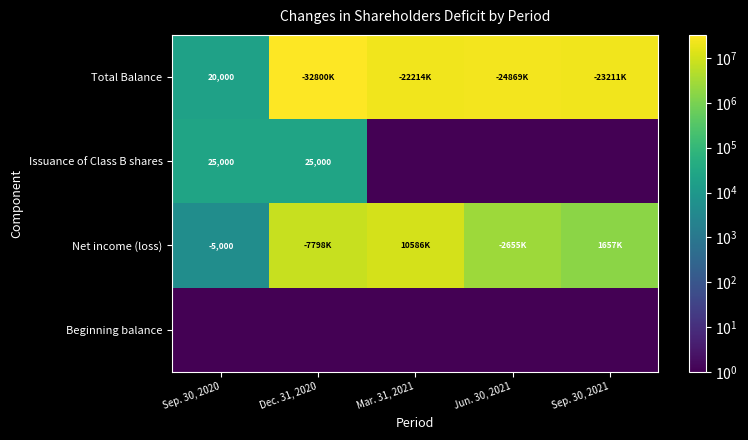

Is it true that Net income (loss) equals -5000 at Sep. 30, 2020?

True